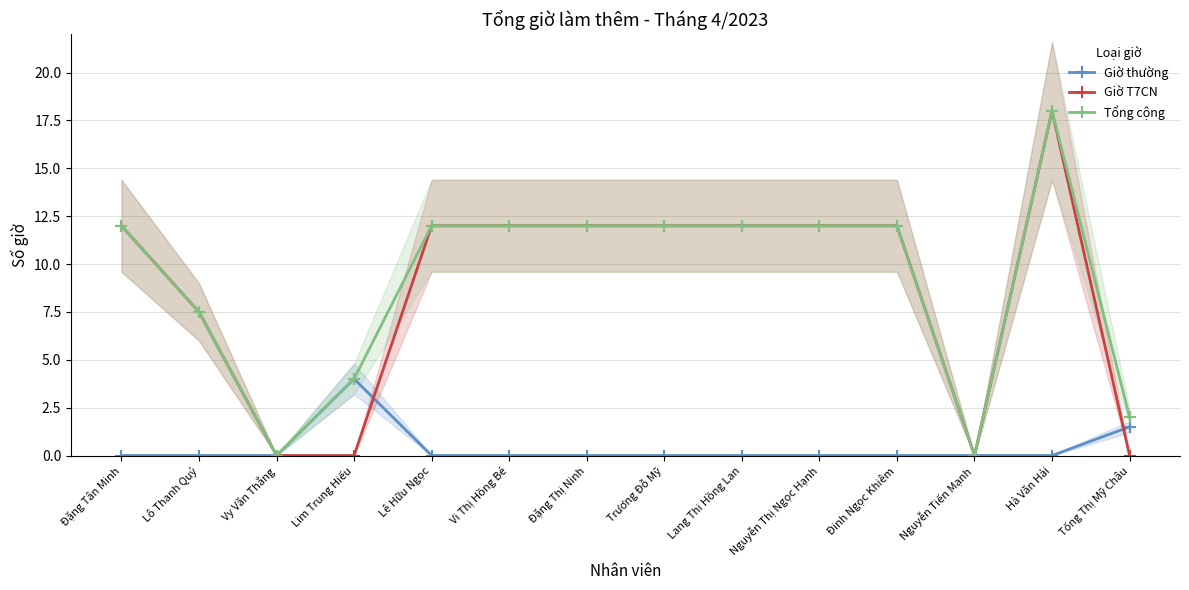

How many data points in Giờ T7CN are above 12?

1